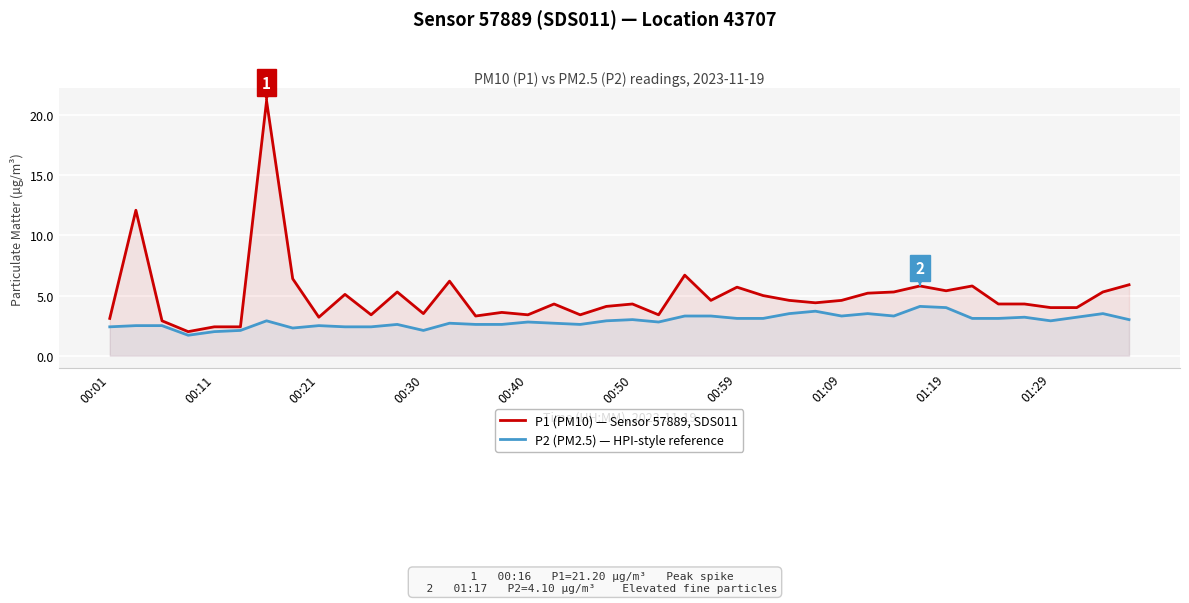

The P1 (PM10) — Sensor 57889, SDS011 series shows 6.9 at 19. True or false?

False